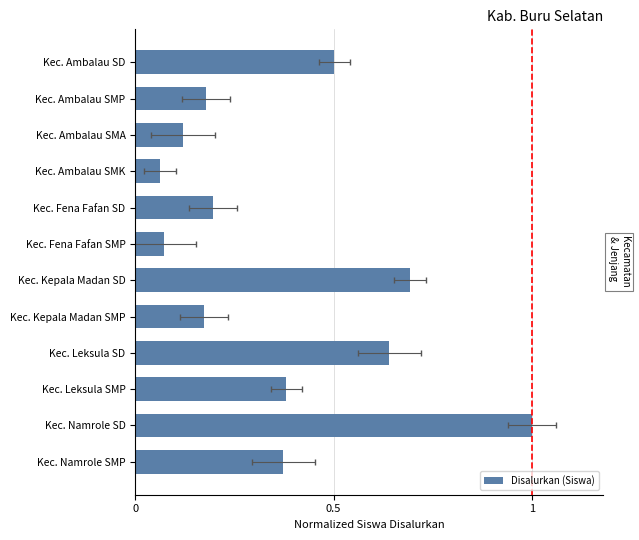

Reading left to right, extract all data points from this chart.

0.5	0.2	0.1	0.1	0.2	0.1	0.7	0.2	0.6	0.4	1.0	0.4